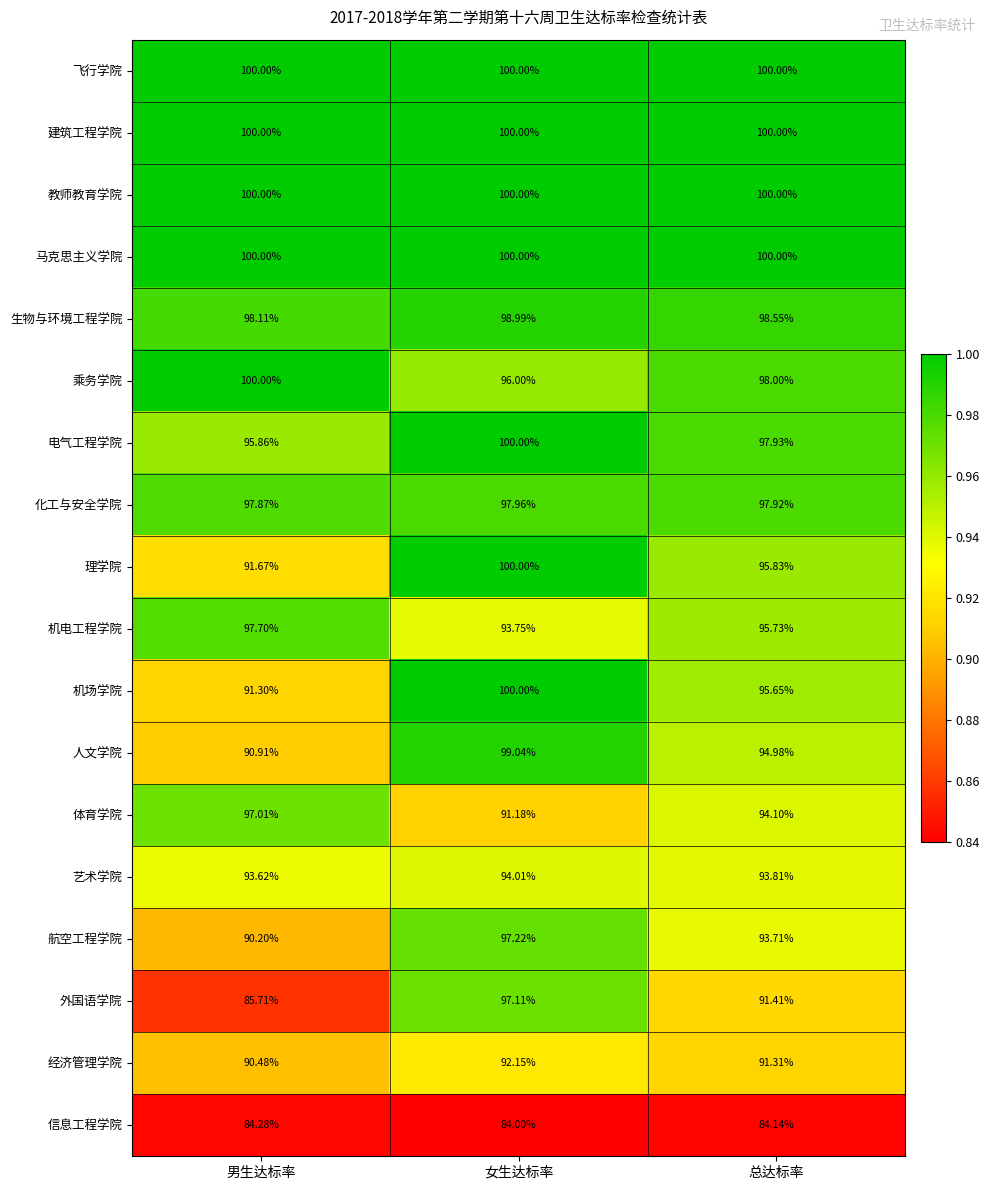

Which label corresponds to the smallest value in the chart?

女生达标率